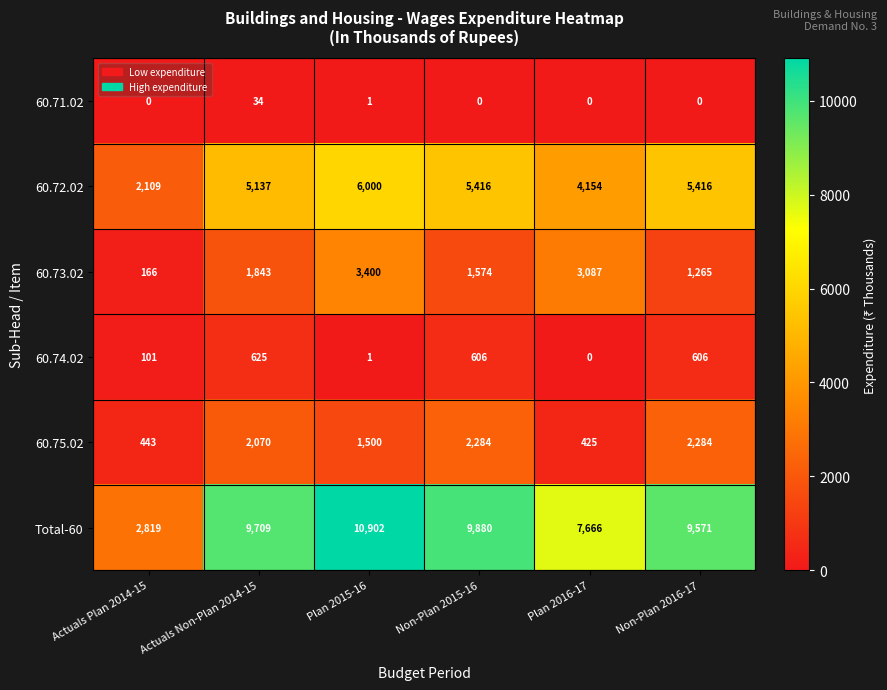

The 60.73.02 series shows 2002 at Non-Plan 2016-17. True or false?

False